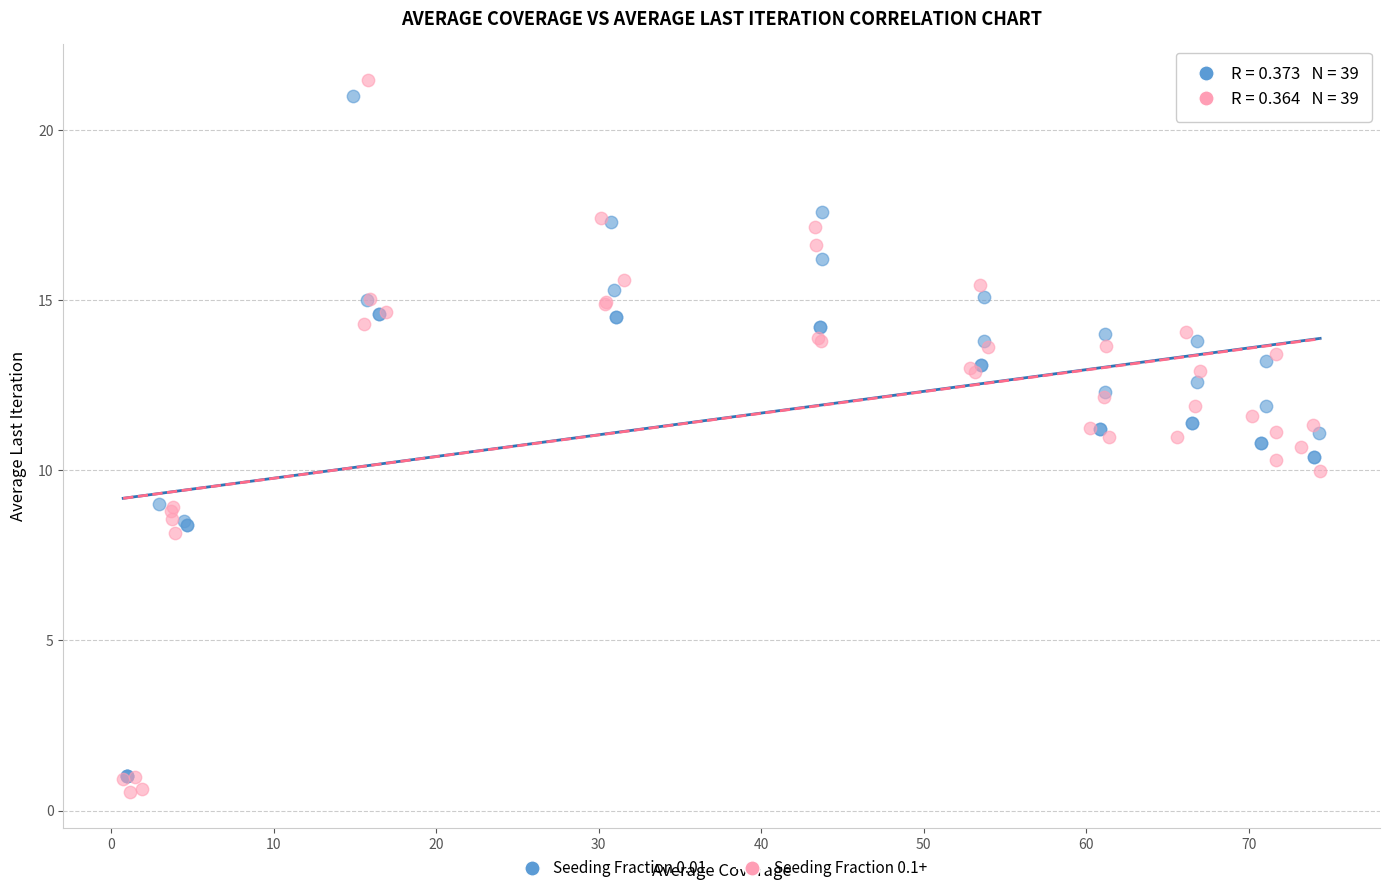

Which series has the widest spread of Y values?

Seeding Fraction 0.1+